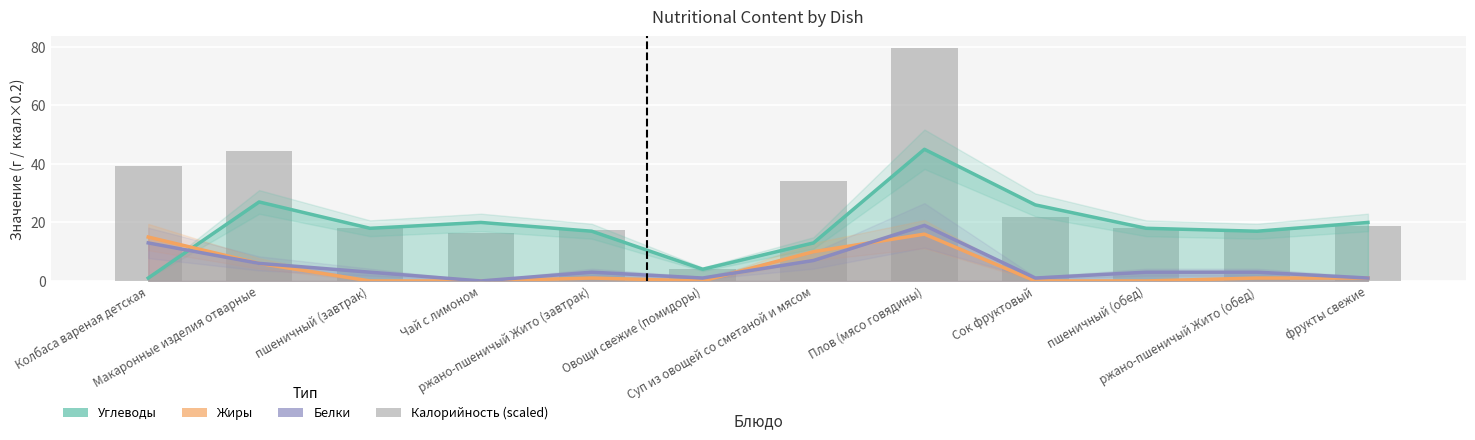

At which category does the chart reach its minimum across all series?

Овощи свежие (помидоры)